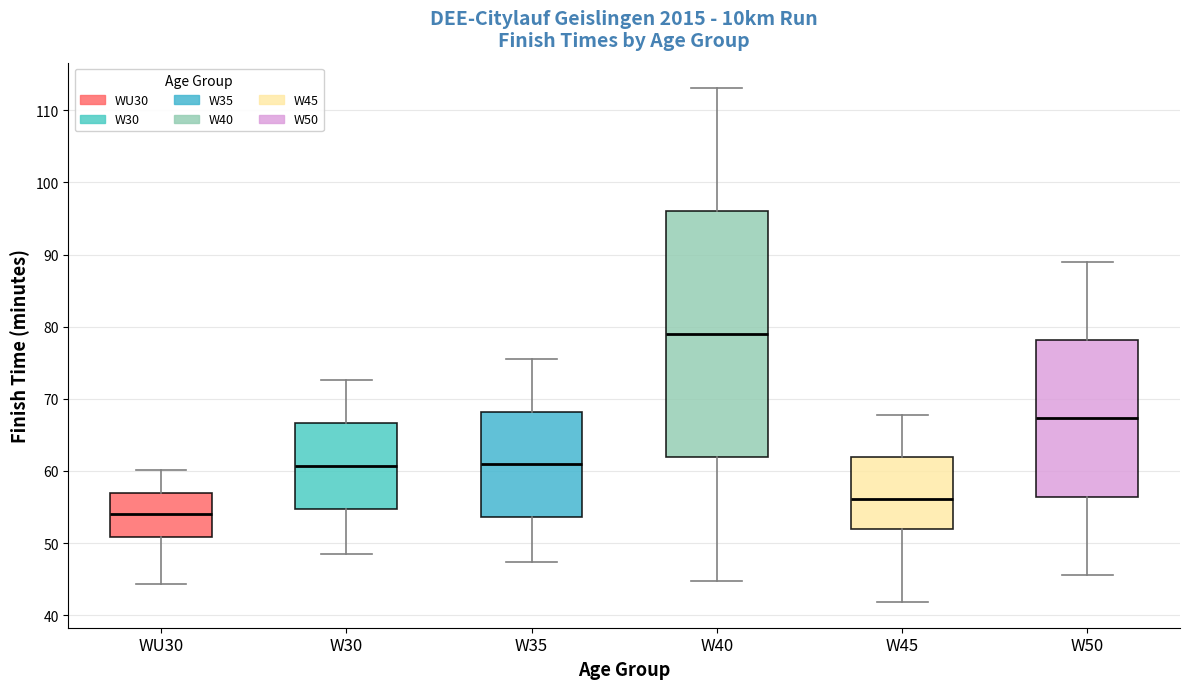

Which box has the lowest median line?

WU30